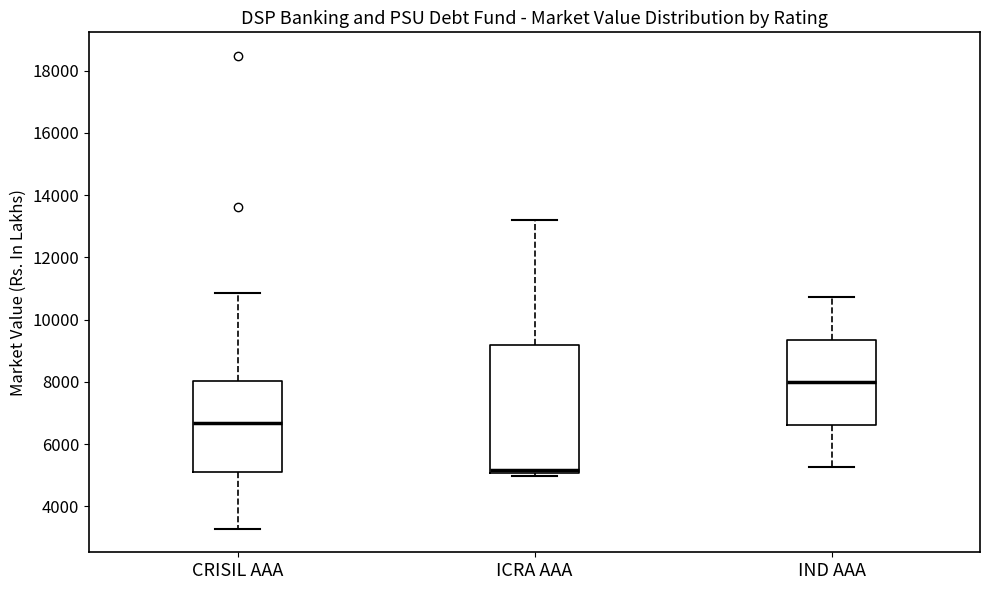

Reading left to right, read every box against the y-axis: the position of its median line, the range the box covers, and the ends of its whiskers. The values are not printed on the chart, so give them approximately, as read against the axis.

CRISIL AAA: median 6600, box 5200 to 8000, whiskers 3200 to 10800
ICRA AAA: median 5200, box 5000 to 9200, whiskers 5000 (just below the box's lower edge) to 13200
IND AAA: median 8000, box 6600 to 9400, whiskers 5200 to 10800